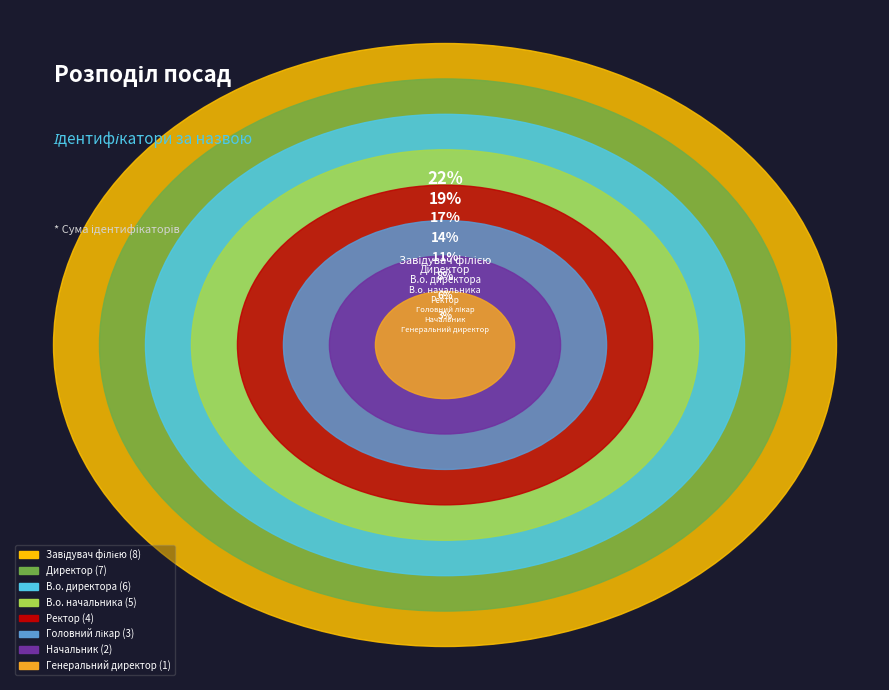

To the nearest percent, what portion does Ректор represent?

11%